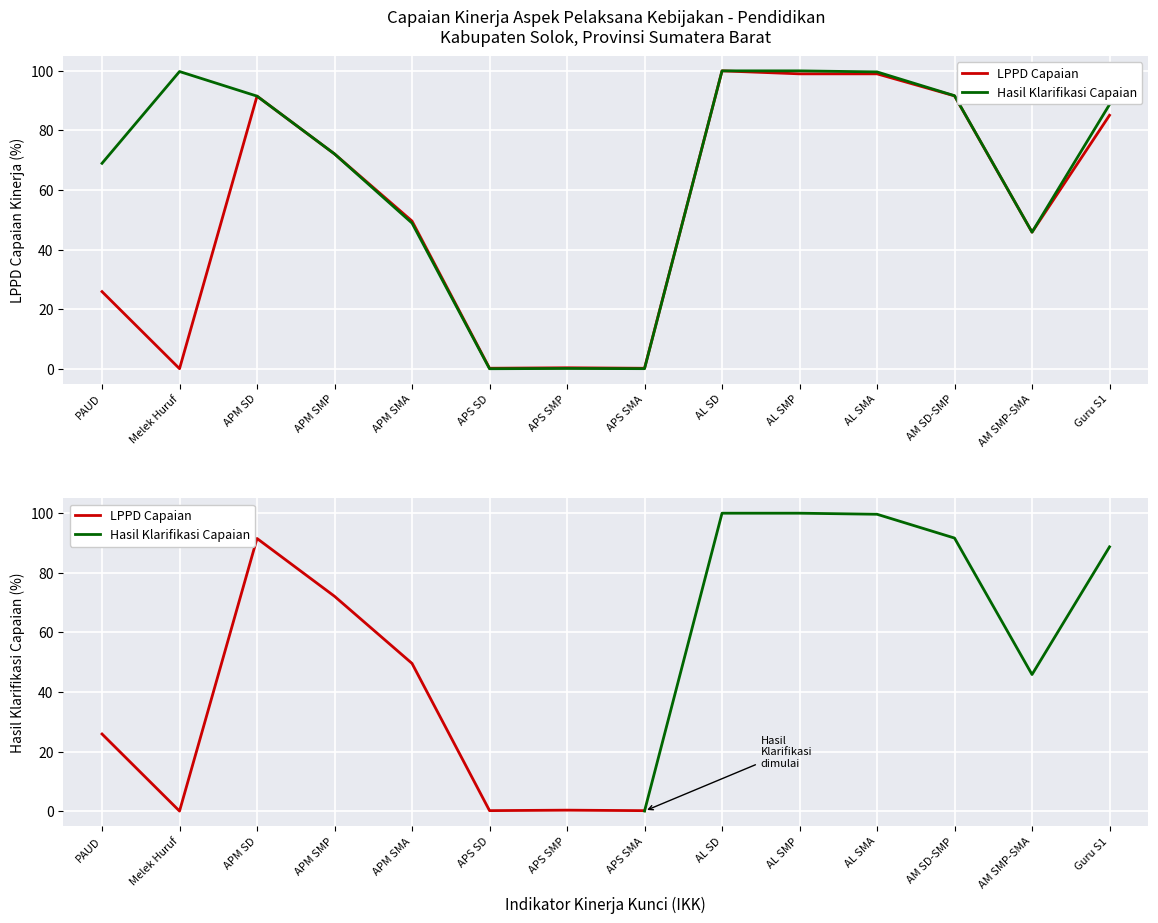

True or false: Hasil Klarifikasi Capaian and LPPD Capaian intersect in this chart.

False